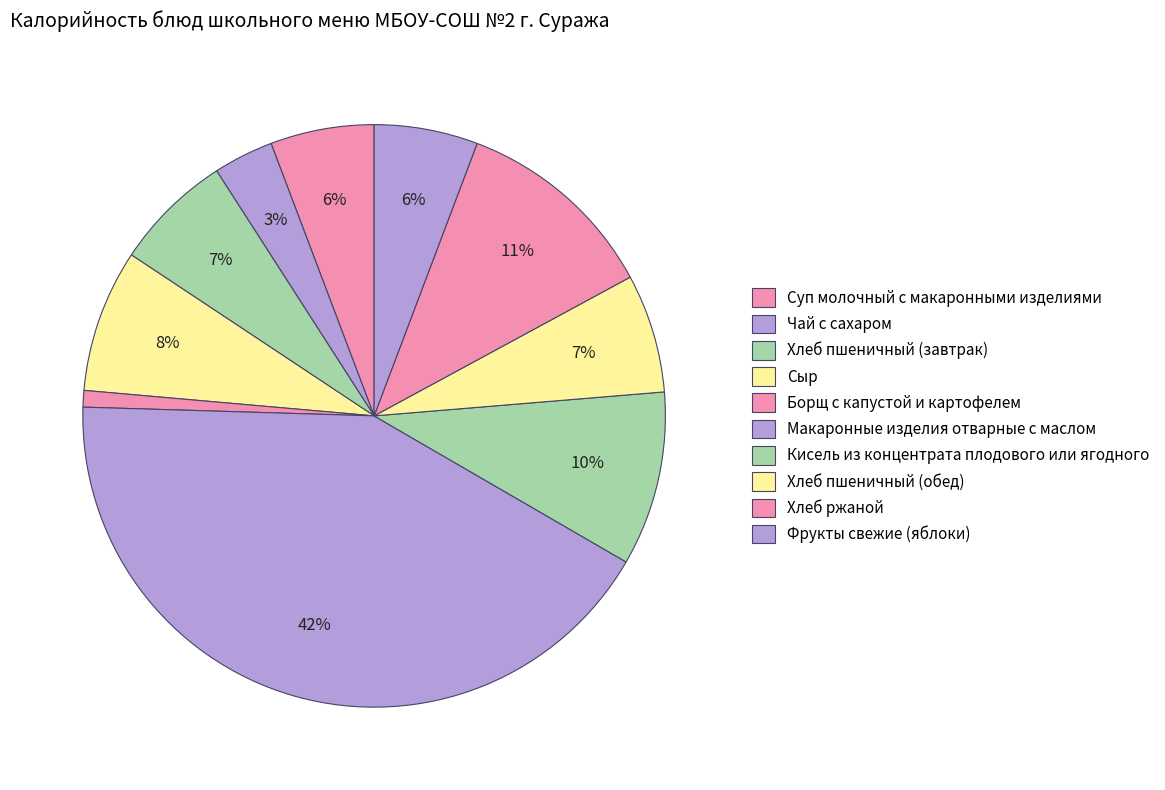

Count the number of slices in the pie.

10